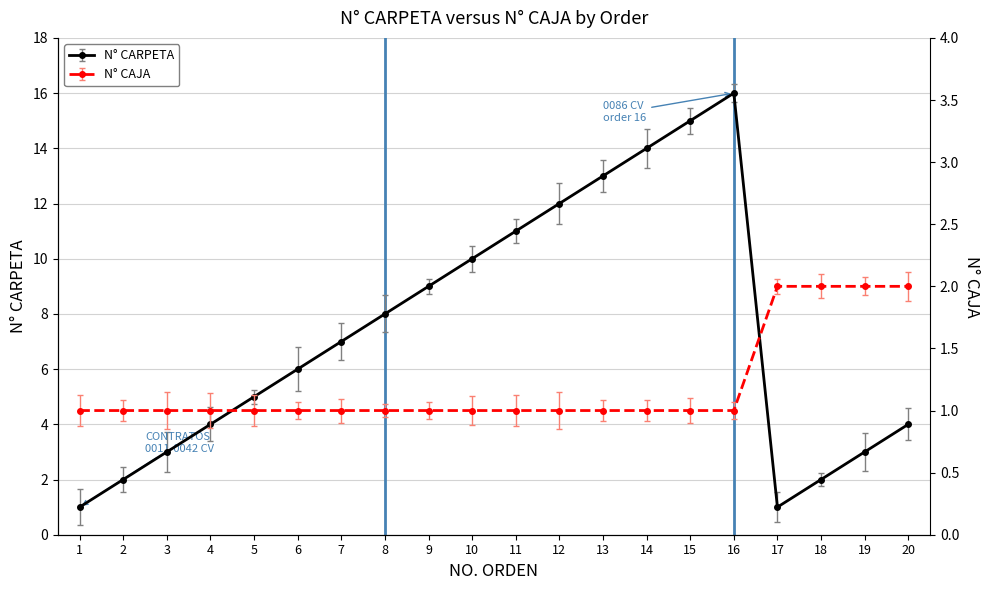

The value of N° CARPETA at 6 is 1. True or false?

False